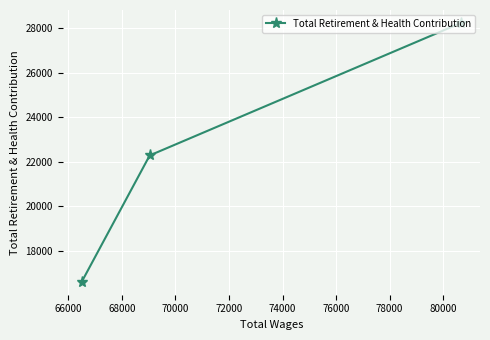

What is the maximum value shown in the chart?

28238